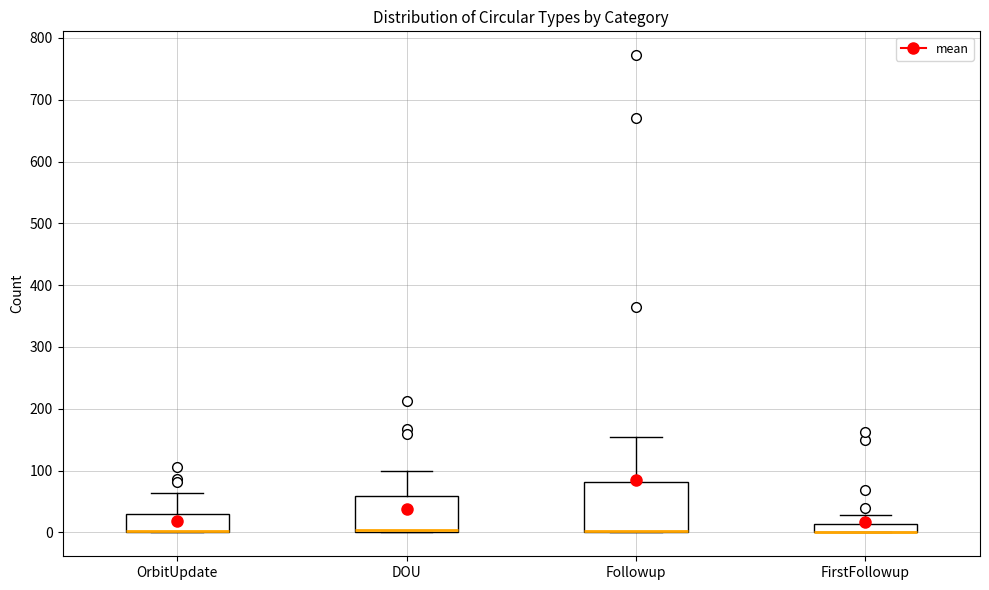

Where is the lower edge of the box for Followup on the y-axis? The values are not printed on the chart, so give them approximately, as read against the axis.

0